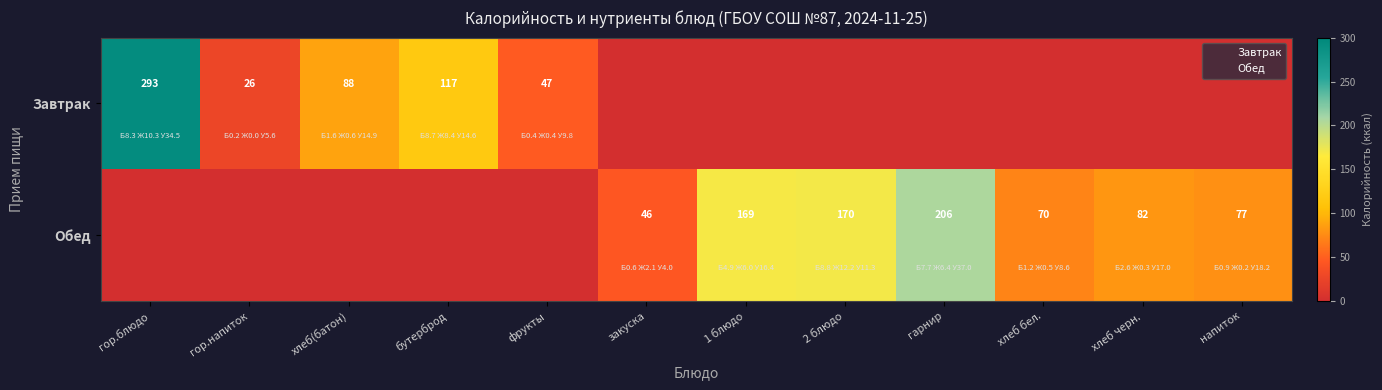

The Обед series shows 169 at 1 блюдо. True or false?

True